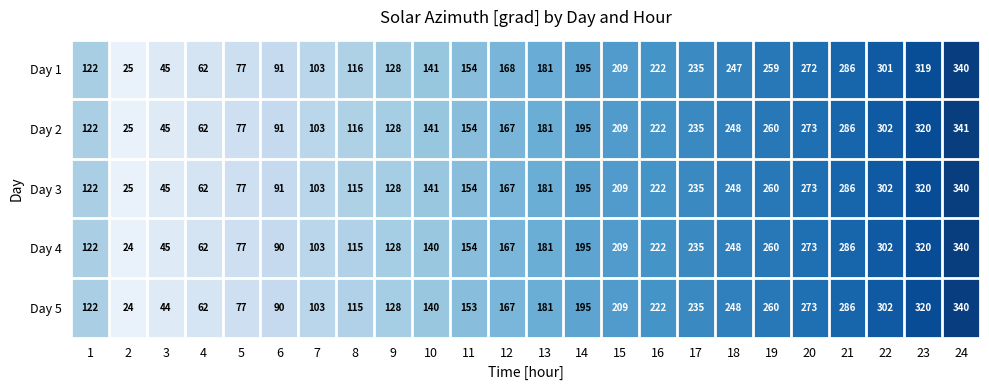

At which category is the sum across all series the highest?

24